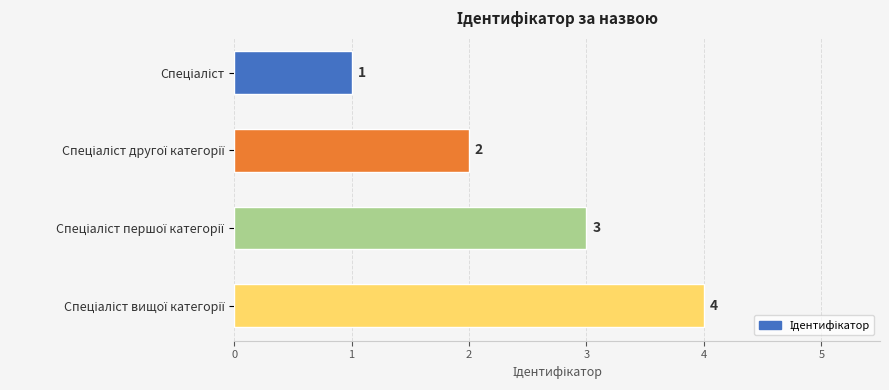

Count the number of data series in this chart.

1